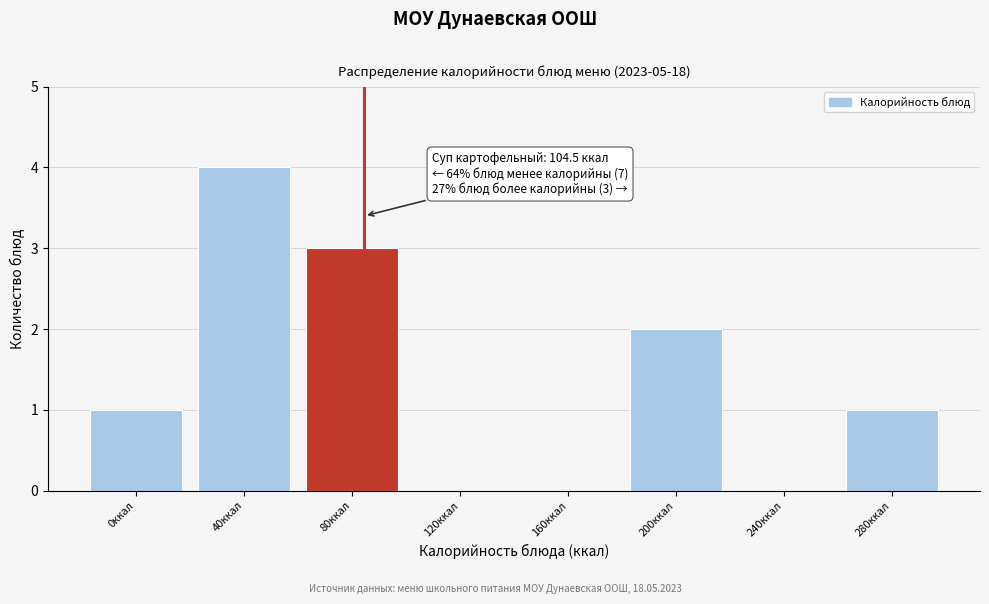

Reading right to left, what are all the values shown in this chart?

280ккал=1	240ккал=0	200ккал=2	160ккал=0	120ккал=0	80ккал=3	40ккал=4	0ккал=1